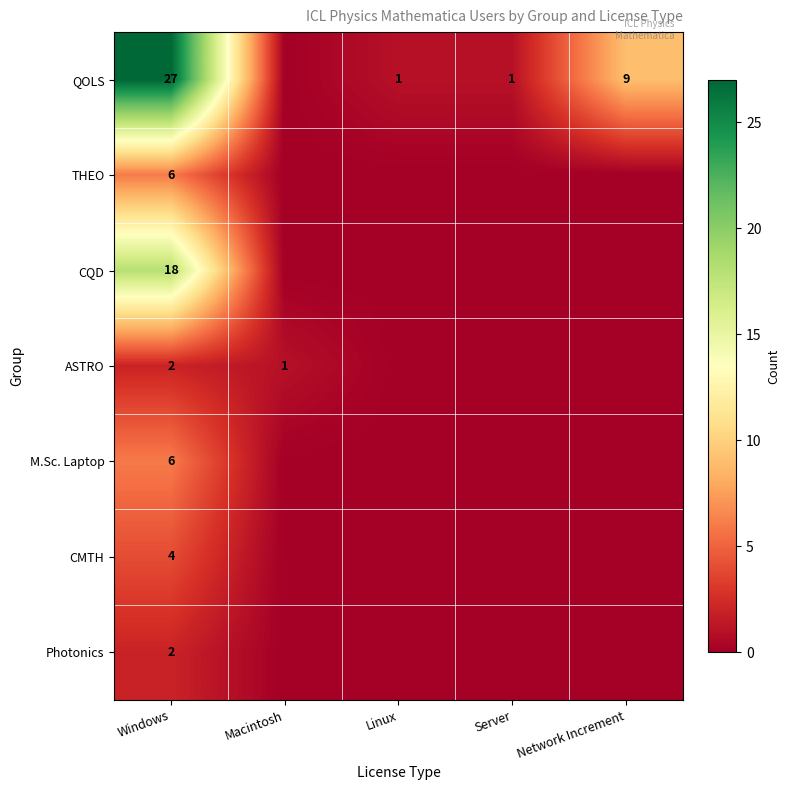

True or false: QOLS has a value of 41 at Windows.

False